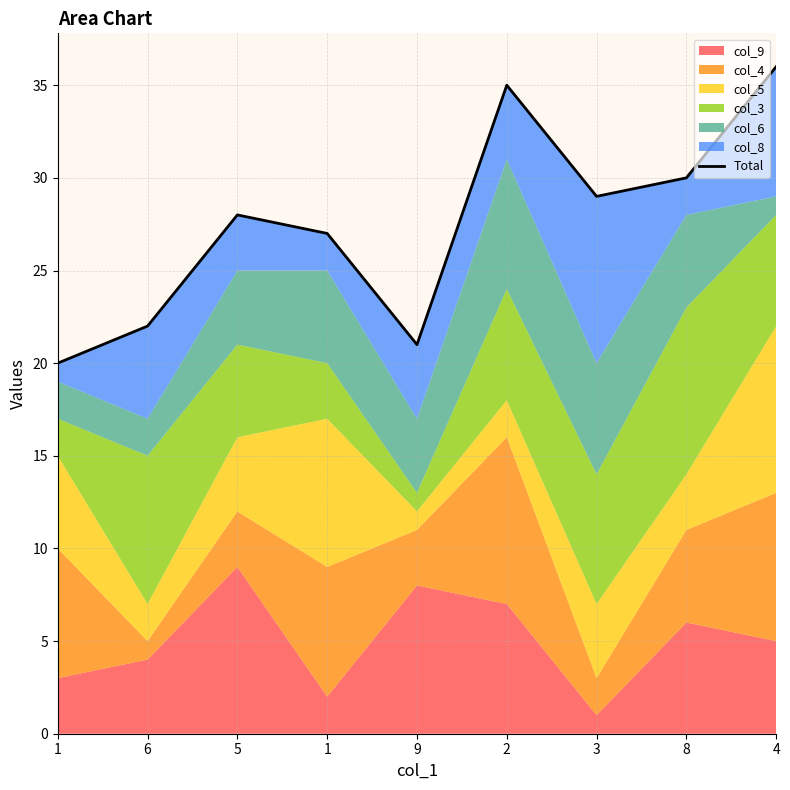

The chart shows a value of 13 at 5. True or false?

False